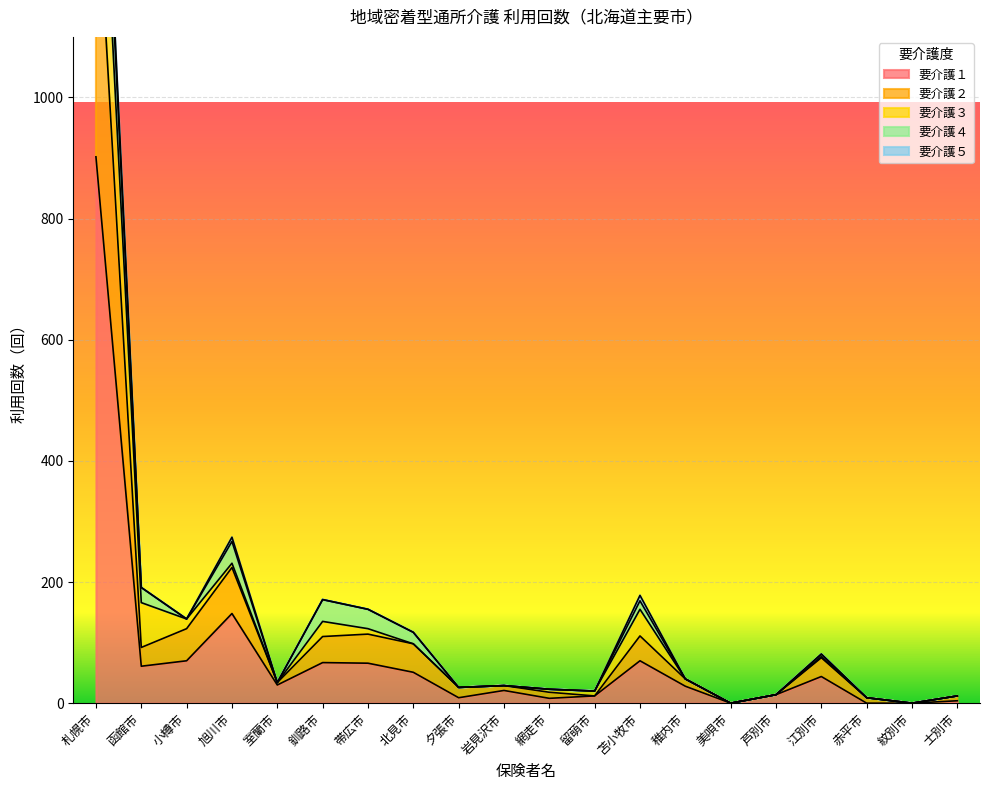

The value of 要介護３ at 函館市 is 74. True or false?

True